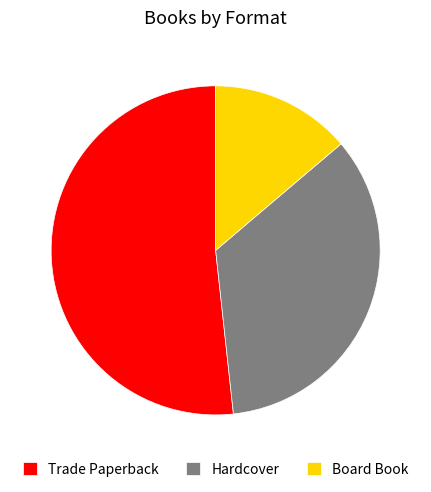

Between Board Book and Hardcover, which is larger?

Hardcover